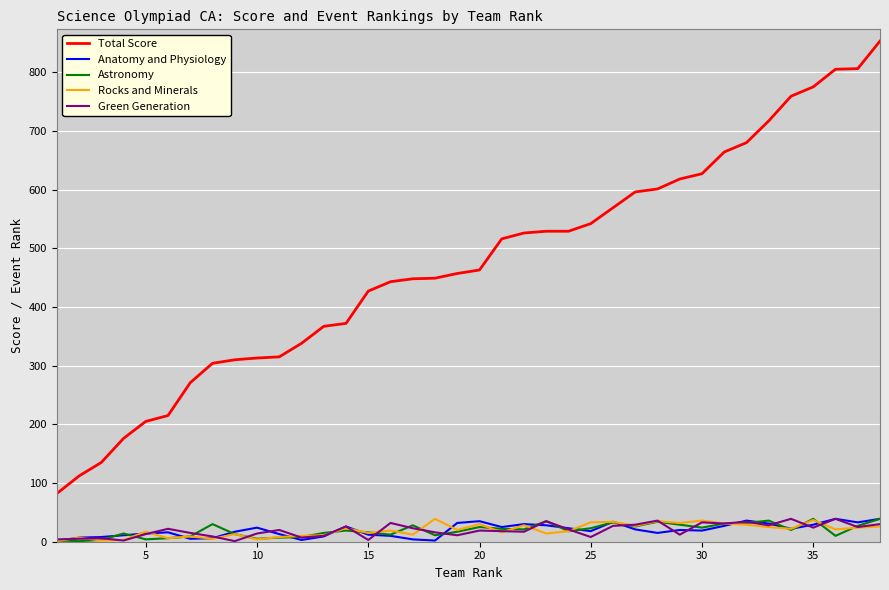

What are all the series names shown in the legend?

Total Score, Anatomy and Physiology, Astronomy, Rocks and Minerals, Green Generation